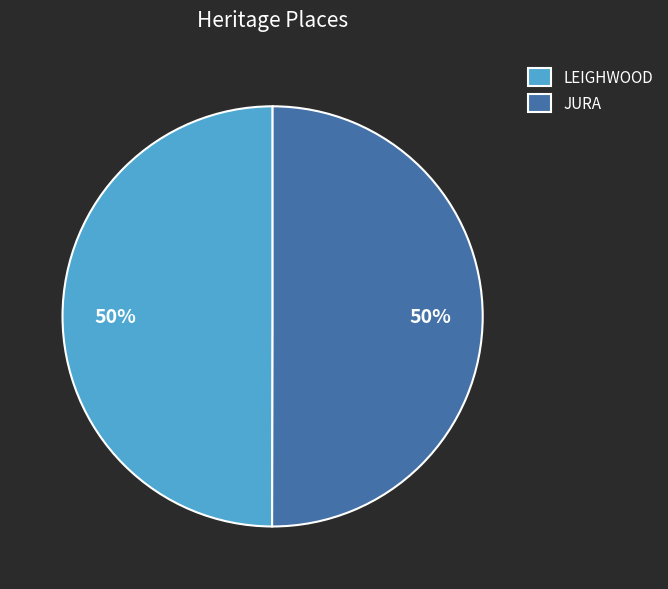

Do JURA and LEIGHWOOD together represent more than half of the pie?

Yes